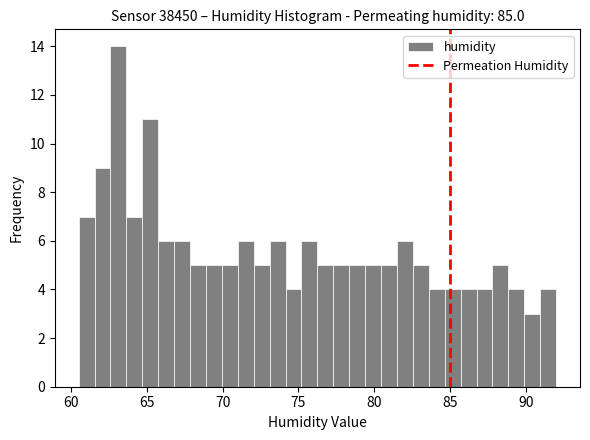

Around what value on the x-axis is the tallest bar? Give the approximate position of its centre, as read against the axis.

63.0